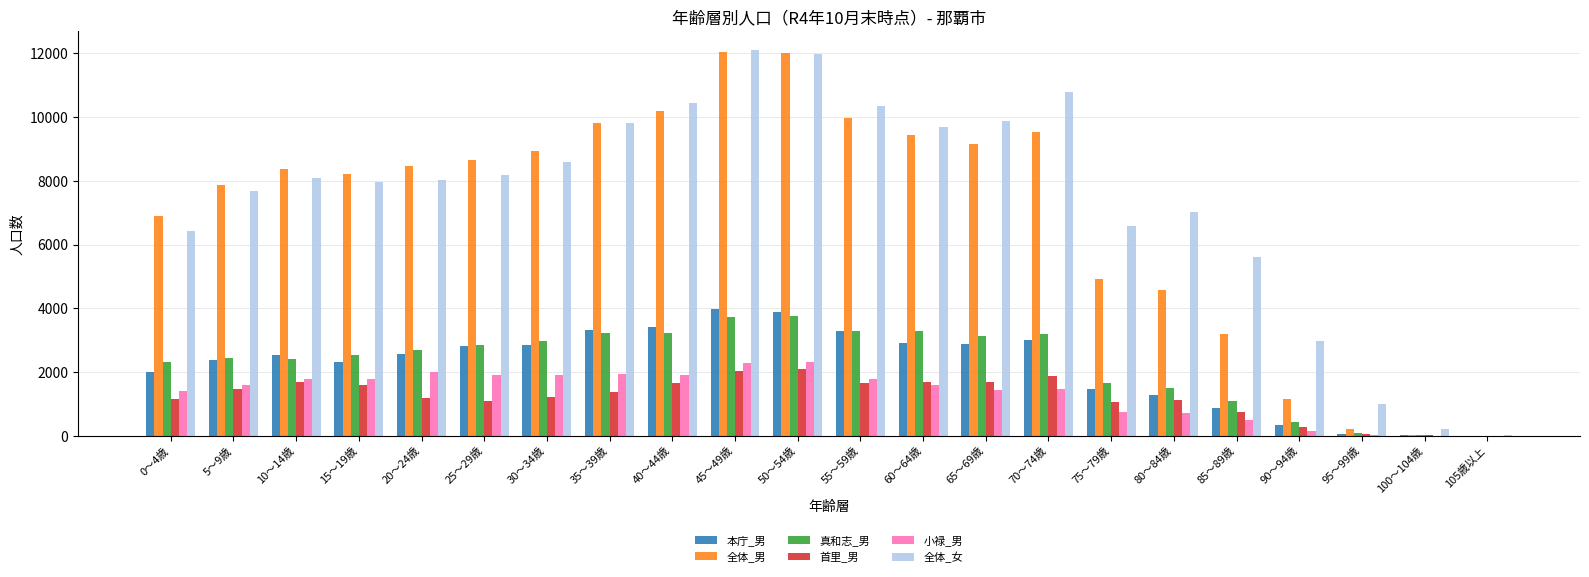

What is the spread (max minus min) of values at 25～29歳?

7555